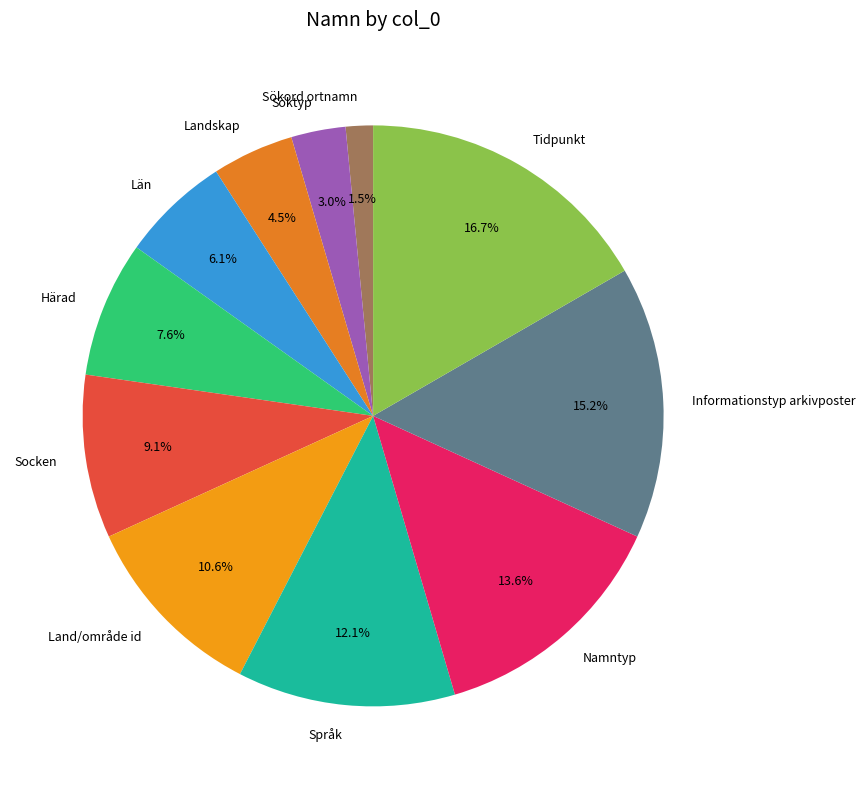

Rank the categories by value from highest to lowest.

Tidpunkt, Informationstyp arkivposter, Namntyp, Språk, Land/område id, Socken, Härad, Län, Landskap, Söktyp, Sökord ortnamn